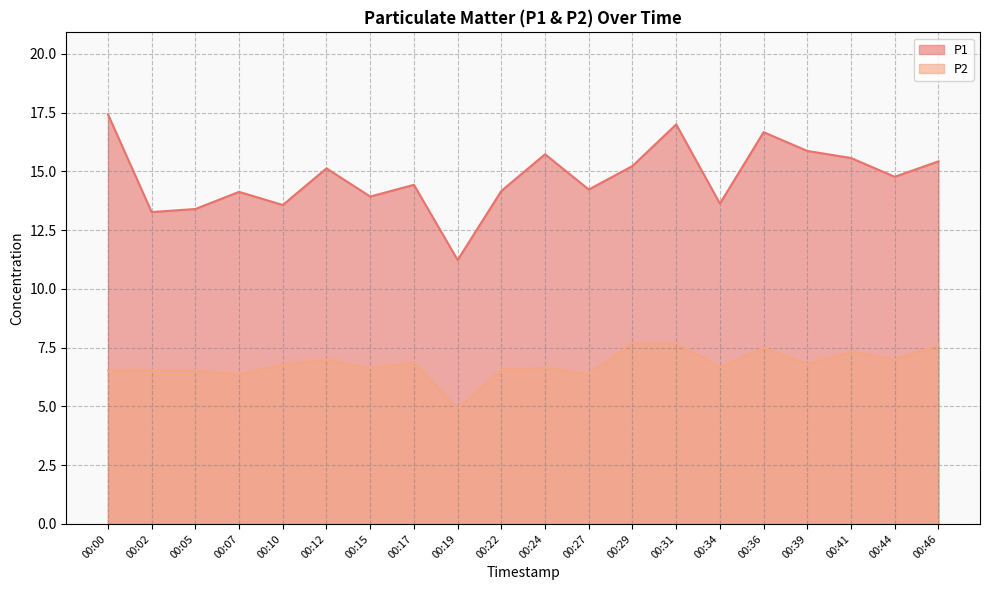

How many interior local valleys does the P1 series have?

7